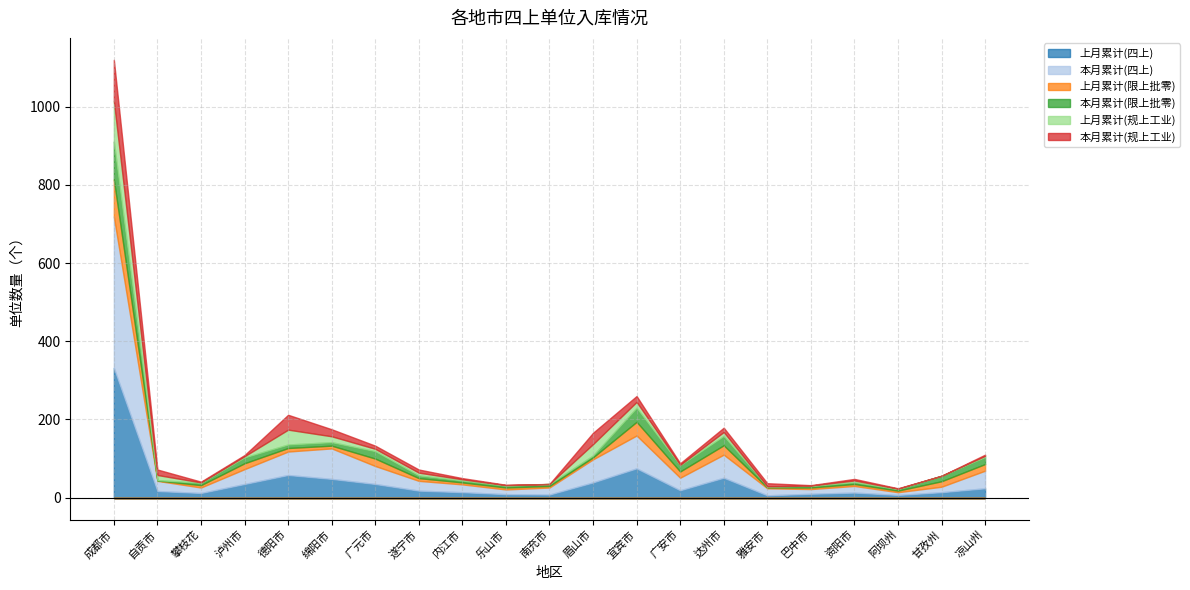

The 上月累计(限上批零) series shows 24 at 广安市. True or false?

False